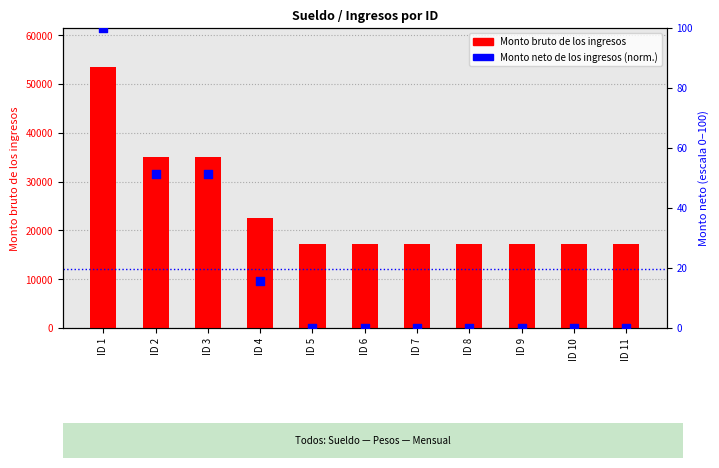

Which series has the widest spread of Y values?

Monto bruto de los ingresos